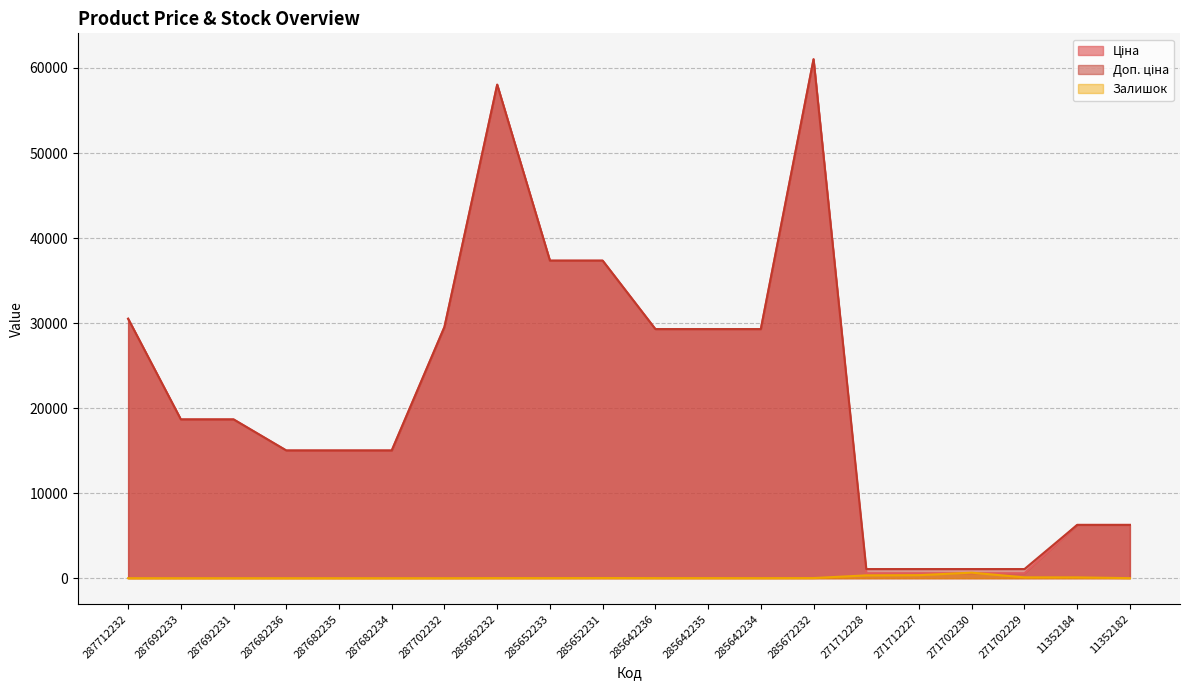

At which category is the sum across all series the highest?

285672232